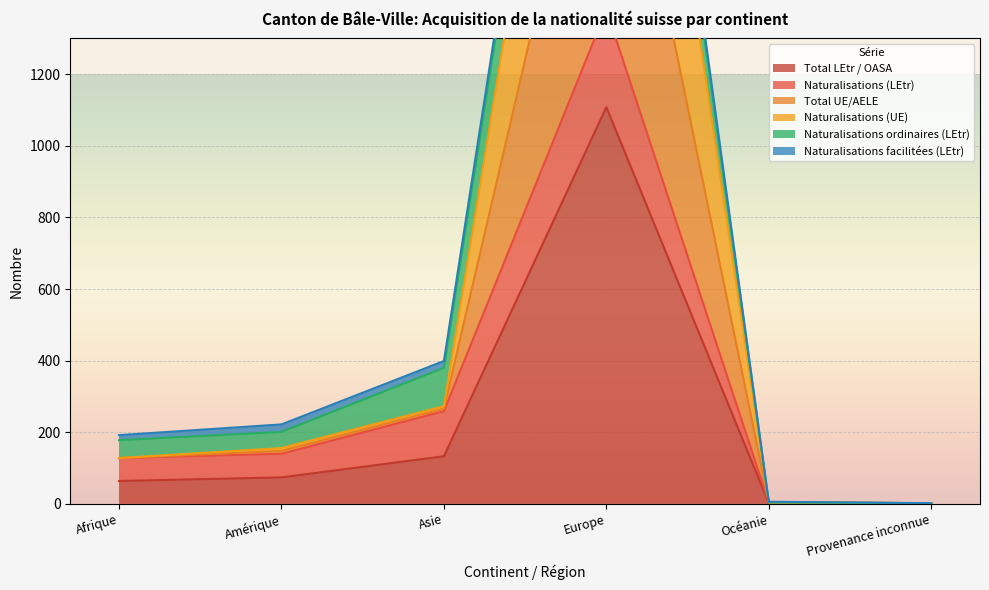

What is the difference between the Total UE/AELE values at Amérique and Asie?

117